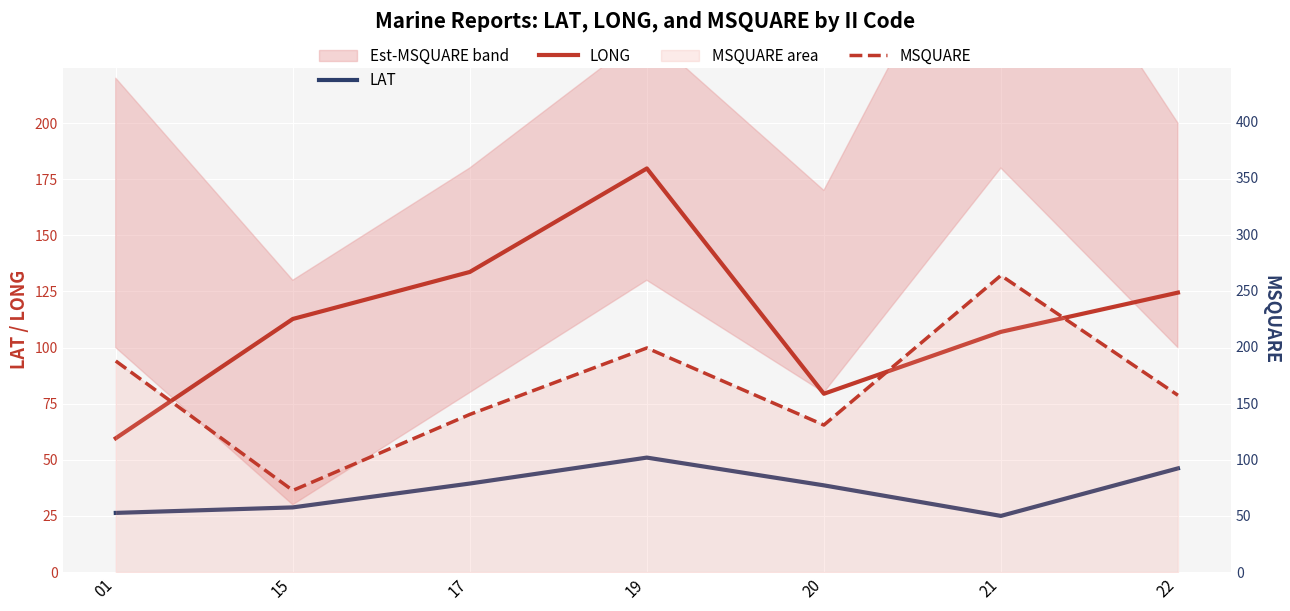

The LONG series shows 181.0 at 17. True or false?

False